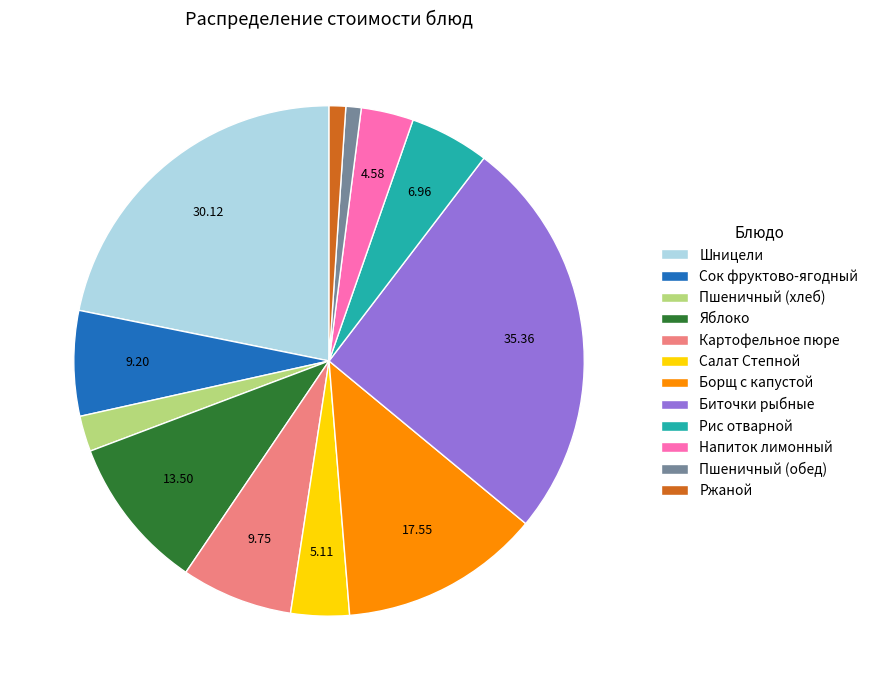

What is the largest slice in the pie chart?

Биточки рыбные